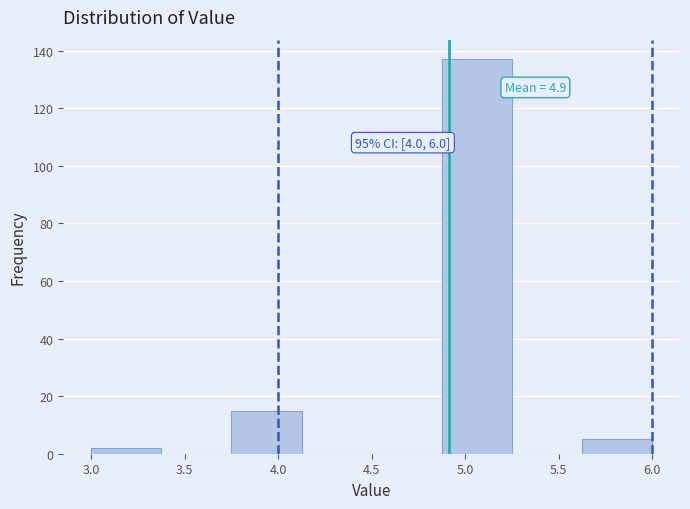

Which range on the x-axis has the tallest bar?

4.875 to 5.250